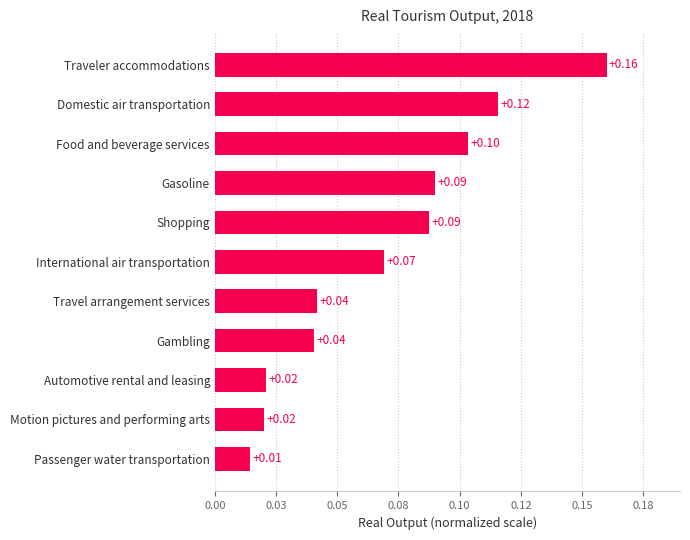

Are the bars horizontal?

Yes